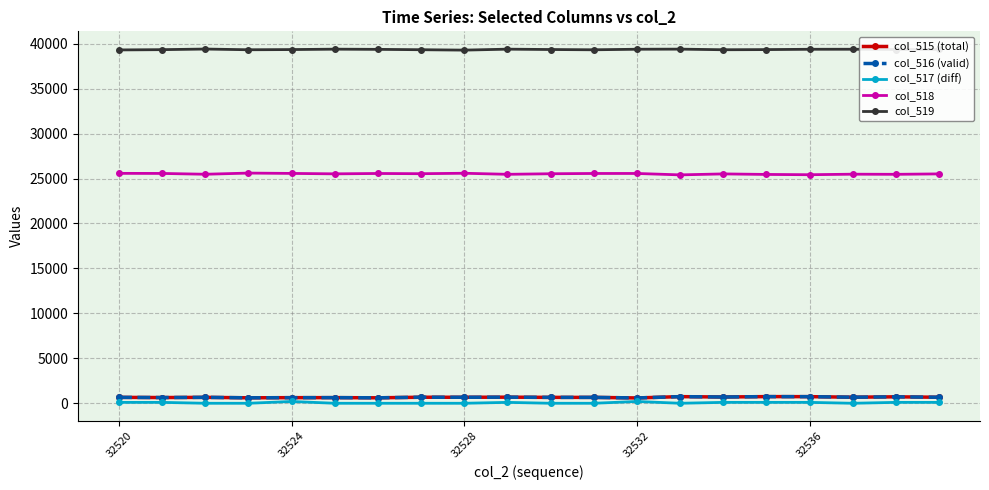

True or false: col_519 and col_517 (diff) cross at least once.

False